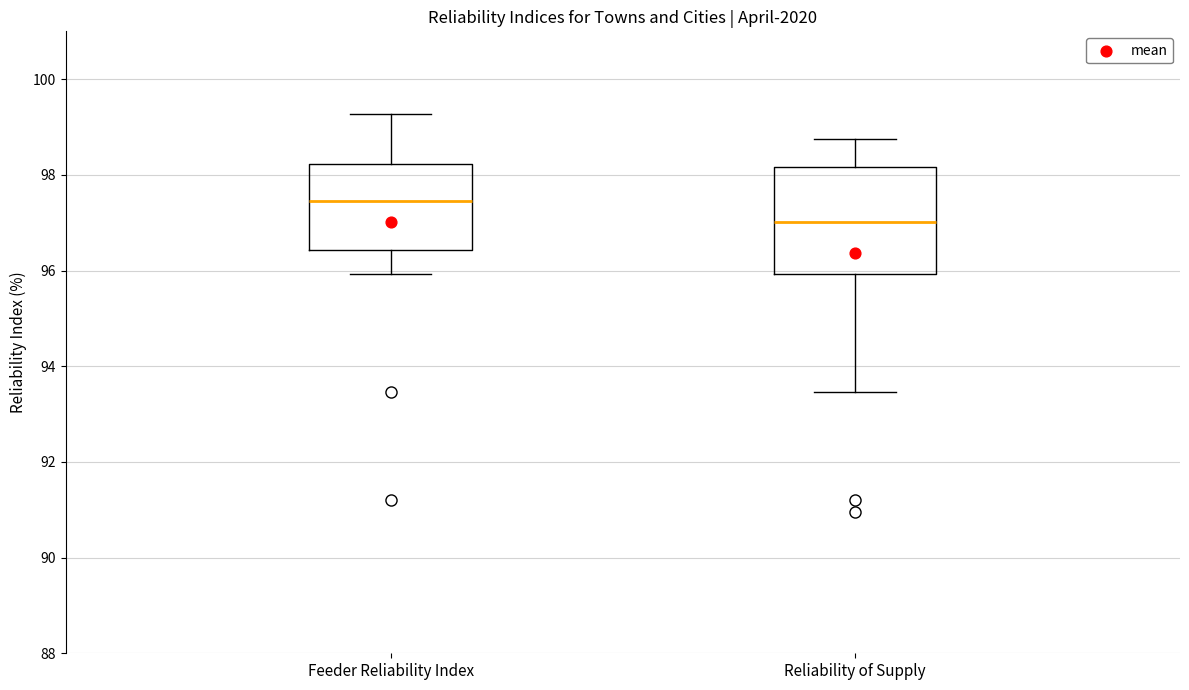

Reading left to right, transcribe this box plot: for each box, give where its median line is, the range the box spans, and where its two whiskers end, as read against the y-axis. The values are not printed on the chart, so give them approximately, as read against the axis.

Feeder Reliability Index: median 97.4, box 96.4 to 98.2, whiskers 96.0 to 99.2
Reliability of Supply: median 97.0, box 96.0 to 98.2, whiskers 93.4 to 98.8